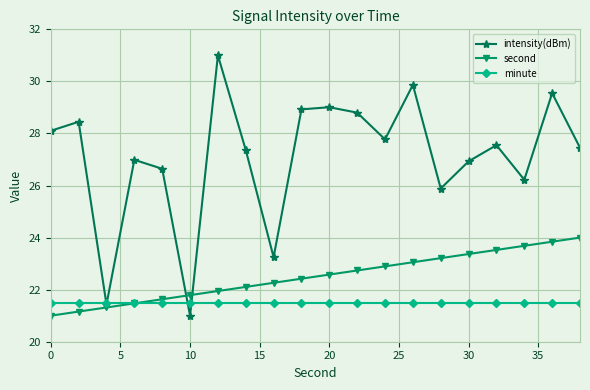

What is the maximum value for second?

24.0